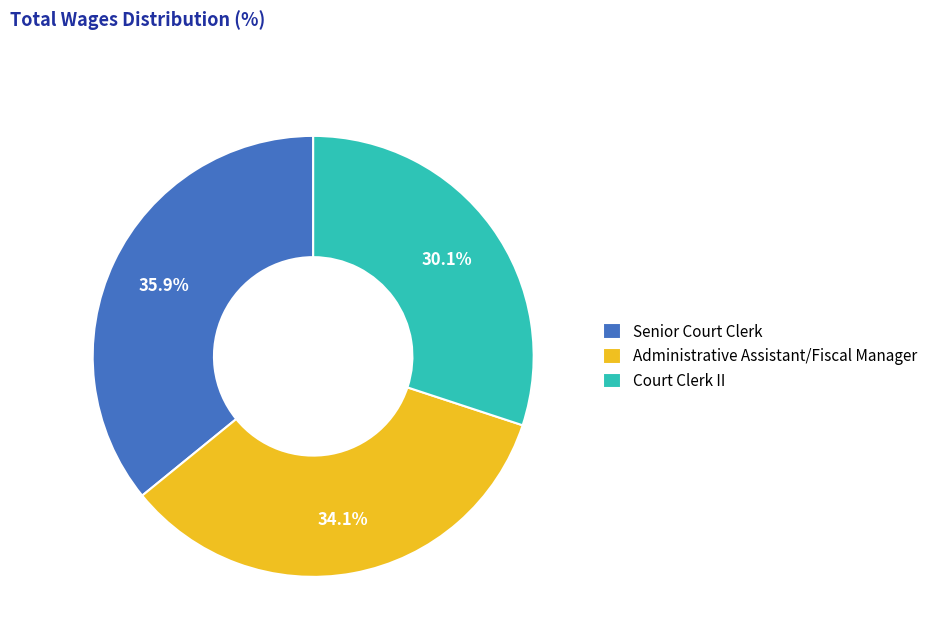

To the nearest percent, what is the difference between the Senior Court Clerk and Court Clerk II slice percentages?

6%